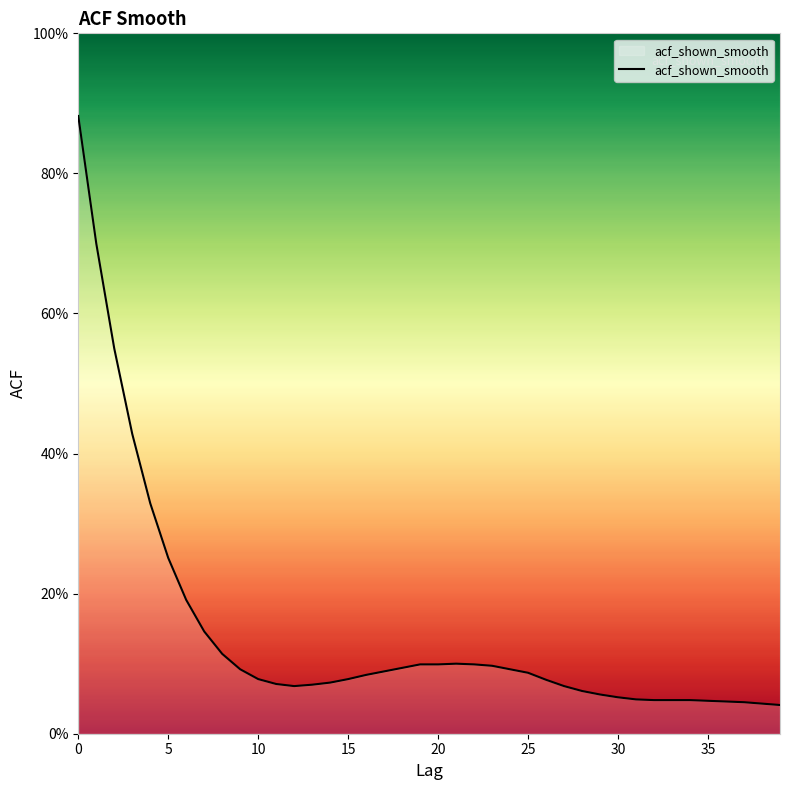

Reading left to right, list all the values displayed in this chart.

0.9	0.7	0.6	0.4	0.3	0.3	0.2	0.1	0.1	0.1	0.1	0.1	0.1	0.1	0.1	0.1	0.1	0.1	0.1	0.1	0.1	0.1	0.1	0.1	0.1	0.1	0.1	0.1	0.1	0.1	0.1	0.0	0.0	0.0	0.0	0.0	0.0	0.0	0.0	0.0